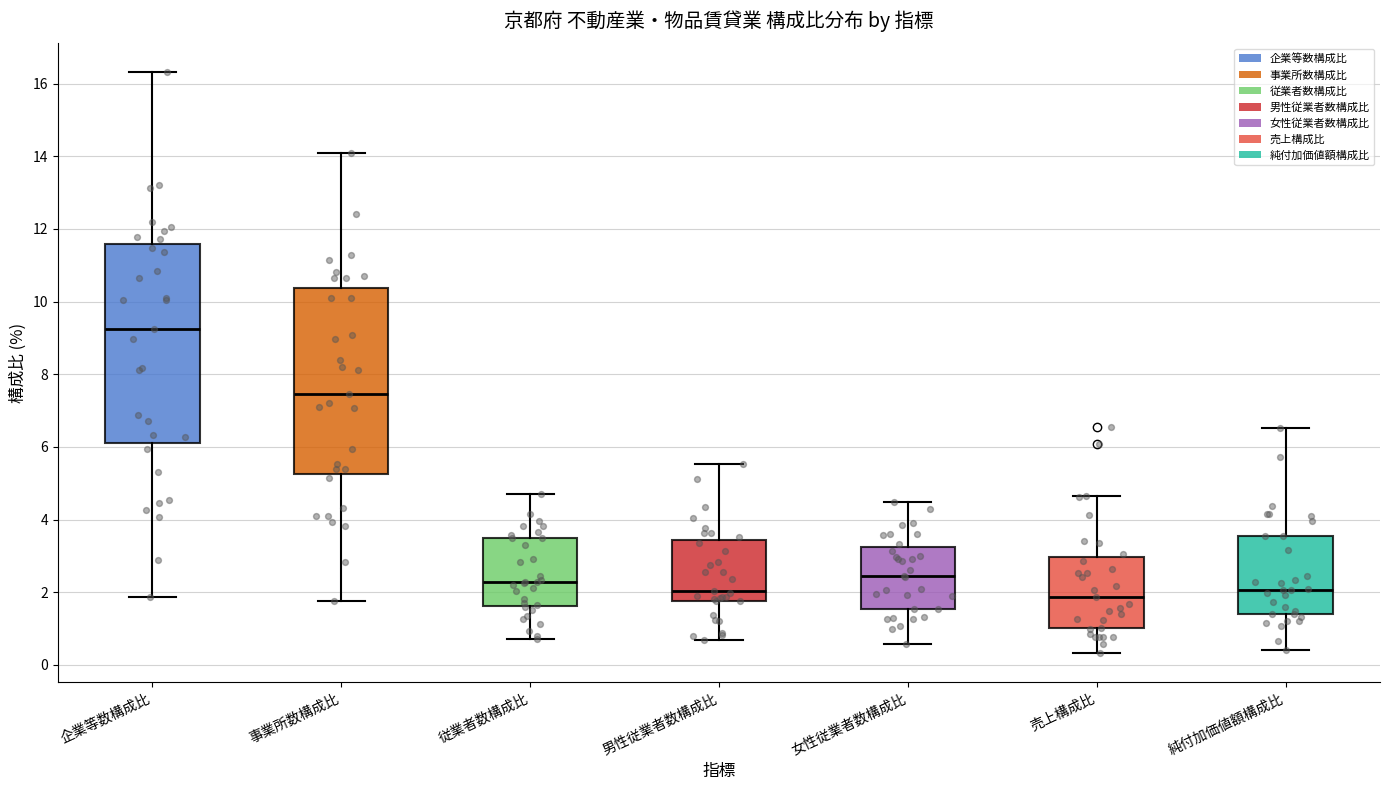

Reading left to right, transcribe this box plot: for each box, give where its median line is, the range the box spans, and where its two whiskers end, as read against the y-axis. The values are not printed on the chart, so give them approximately, as read against the axis.

企業等数構成比: median 9.2, box 6.2 to 11.6, whiskers 1.8 to 16.4
事業所数構成比: median 7.4, box 5.2 to 10.4, whiskers 1.8 to 14.0
従業者数構成比: median 2.2, box 1.6 to 3.4, whiskers 0.8 to 4.8
男性従業者数構成比: median 2.0, box 1.8 to 3.4, whiskers 0.6 to 5.6
女性従業者数構成比: median 2.4, box 1.6 to 3.2, whiskers 0.6 to 4.4
売上構成比: median 1.8, box 1.0 to 3.0, whiskers 0.4 to 4.6
純付加価値額構成比: median 2.0, box 1.4 to 3.6, whiskers 0.4 to 6.6